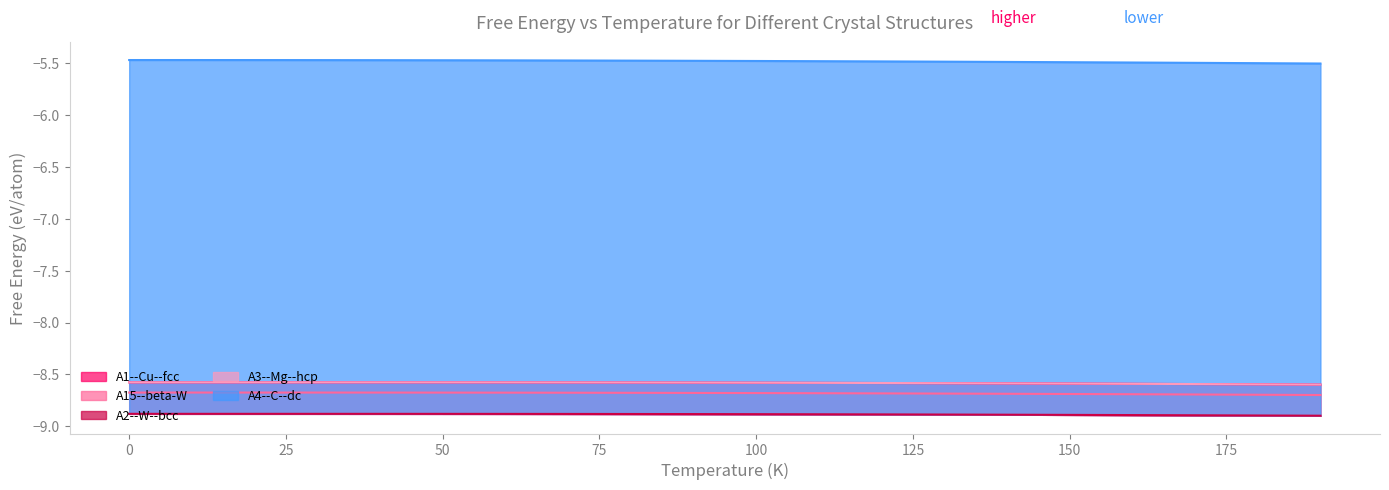

Between 0 and 120, which series saw the biggest shift?

A4--C--dc